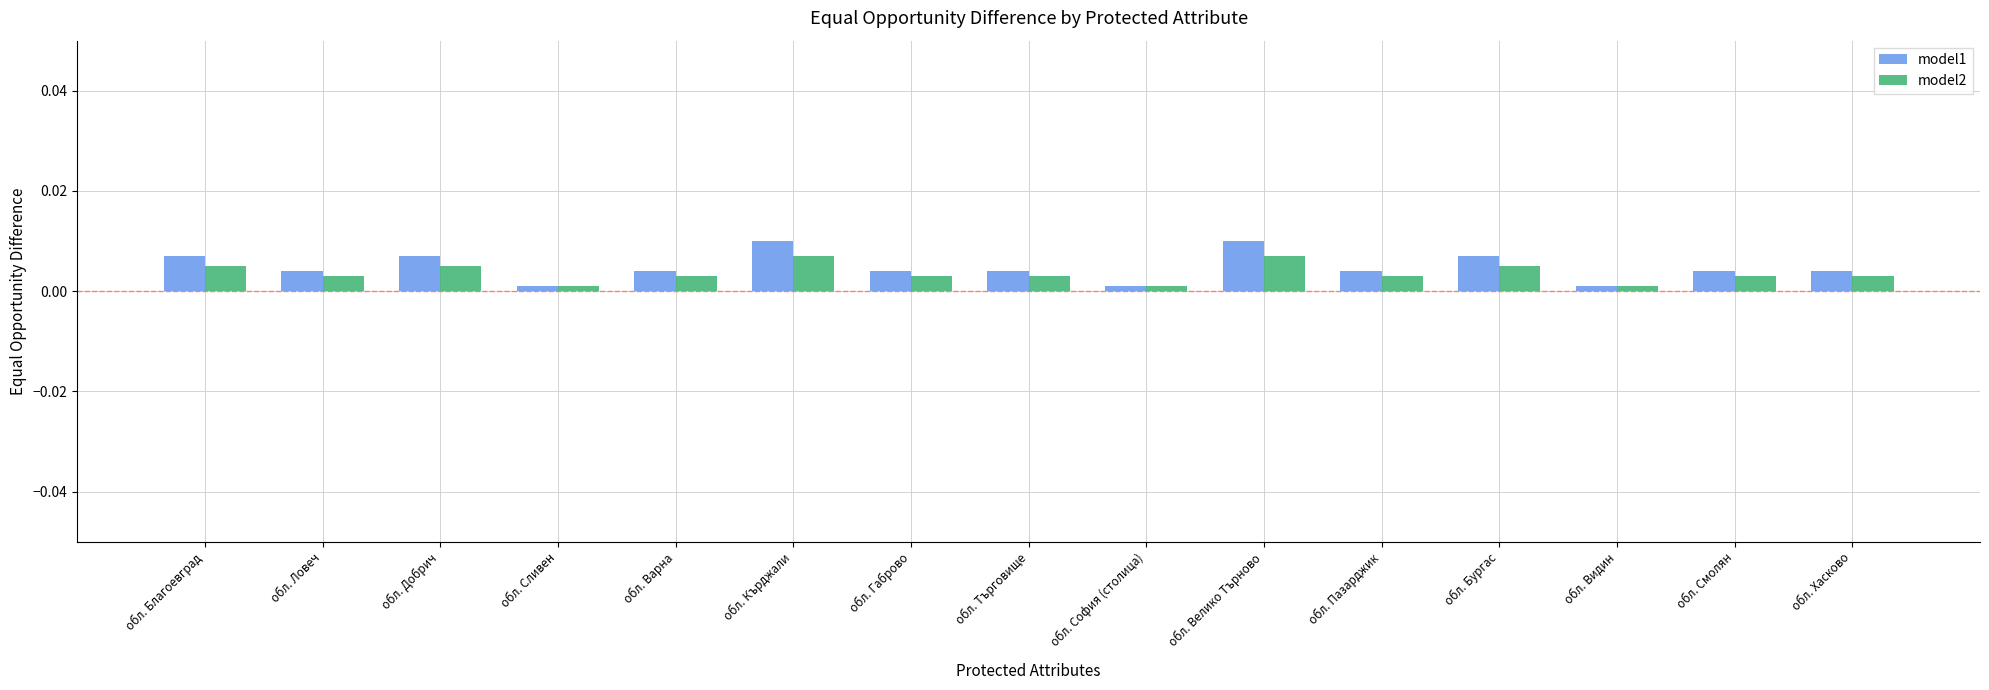

Which series changed the most between обл. Търговище and обл. Бургас?

model1